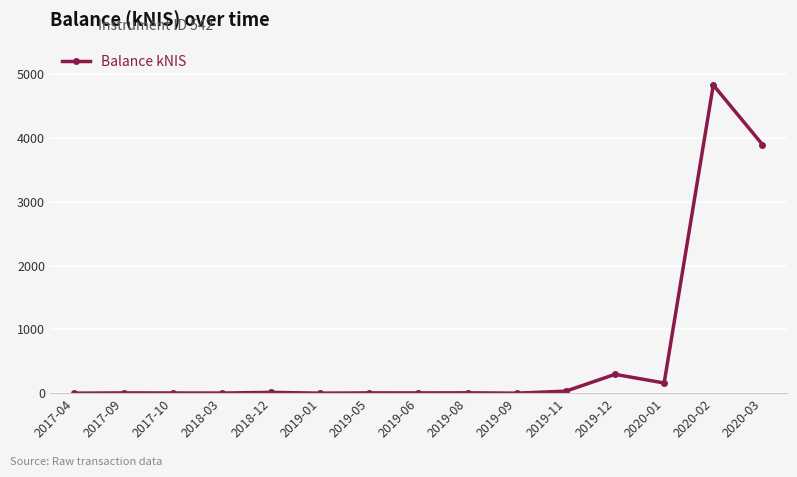

What is the greatest value displayed?

4833.3